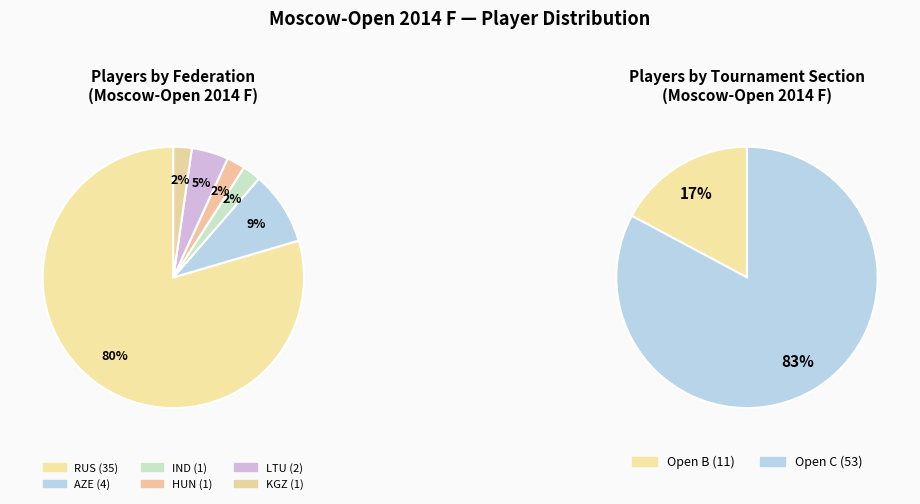

Rank the categories by value from highest to lowest.

Open C, Open B